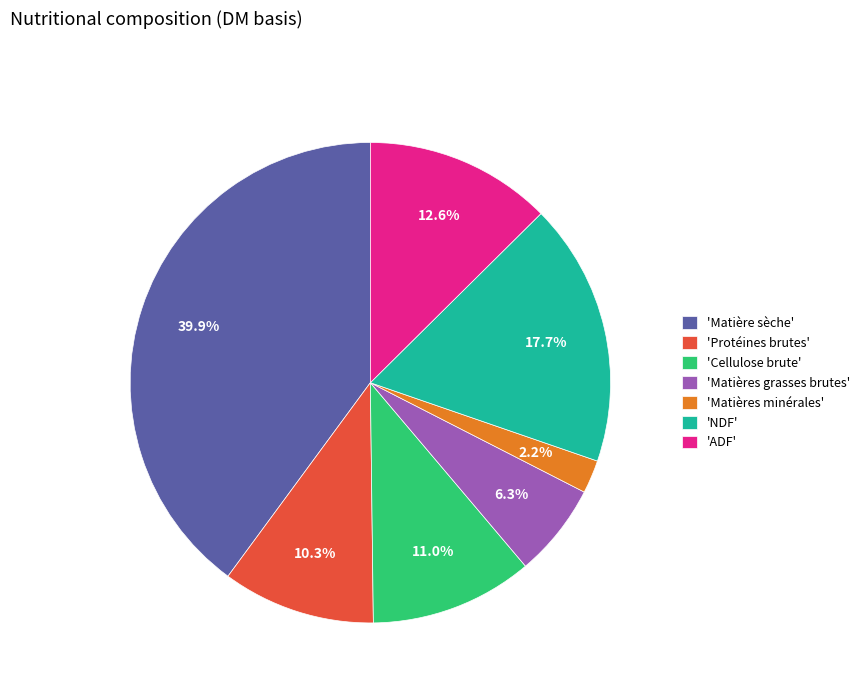

What is the total percentage of 'Matières grasses brutes' and 'ADF'?

18.9%